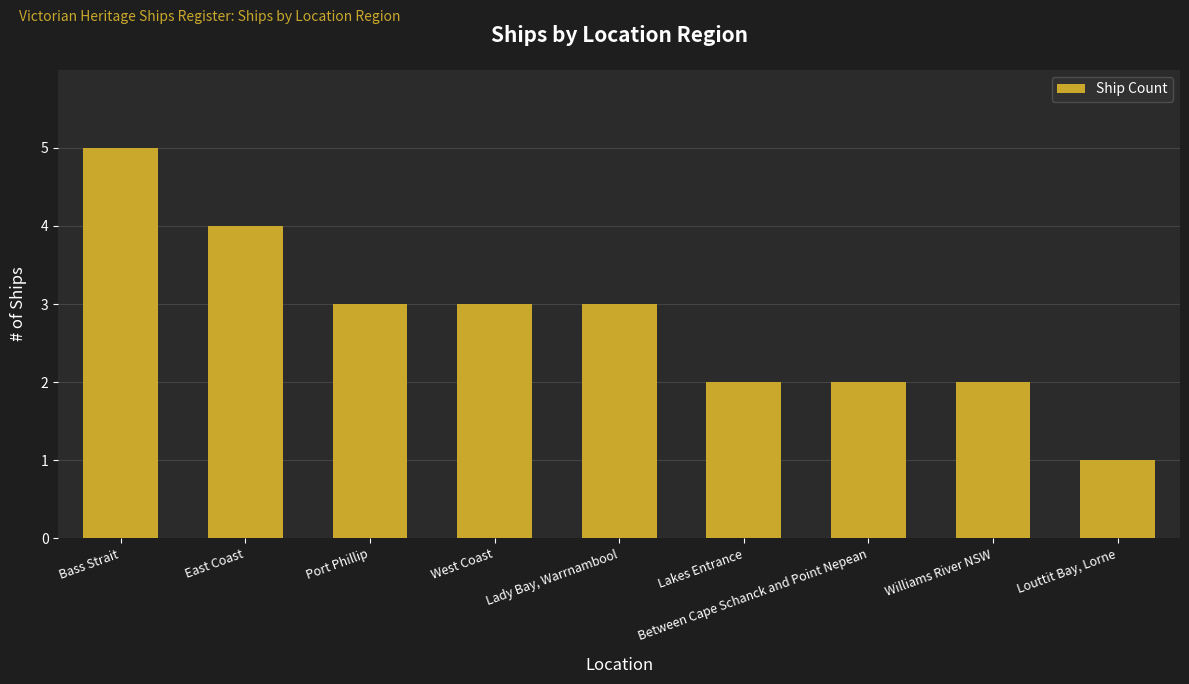

What is the change in value from Bass Strait to East Coast?

-1